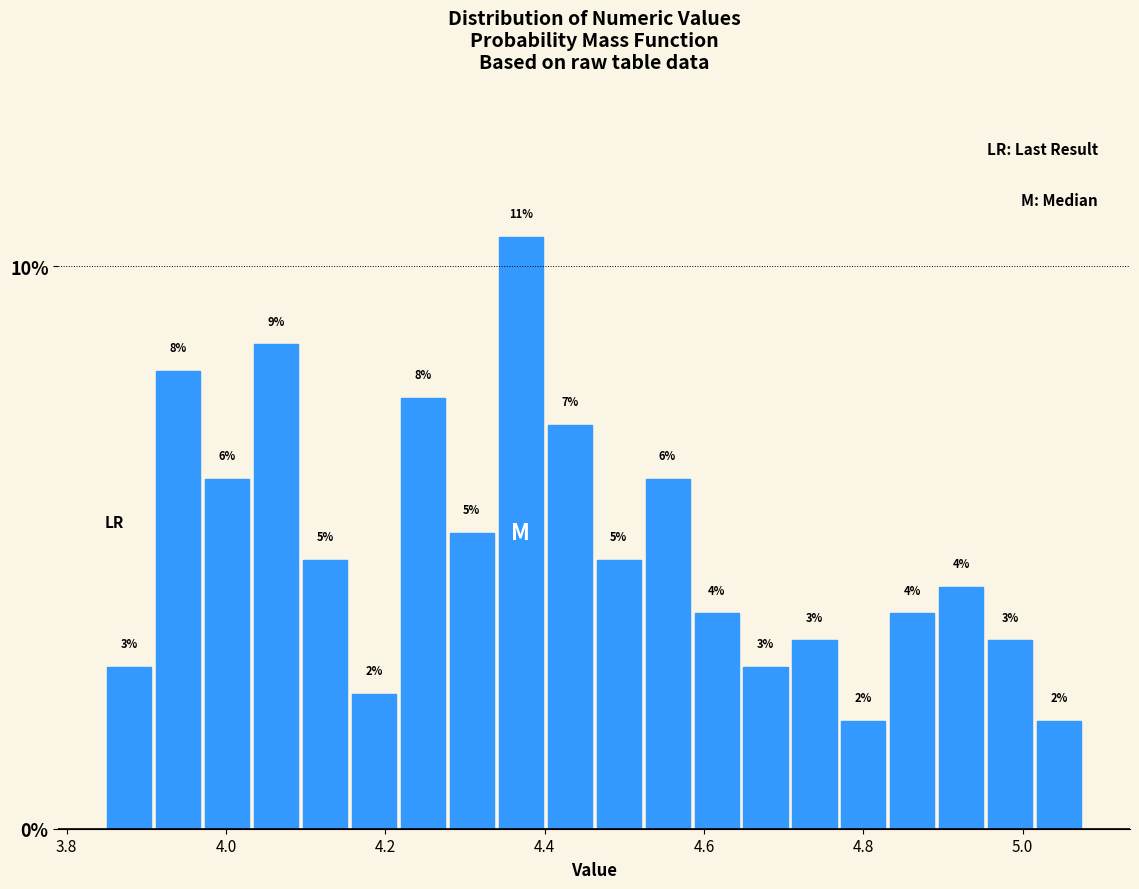

Around what value on the x-axis is the tallest bar? Give the approximate position of its centre, as read against the axis.

4.38